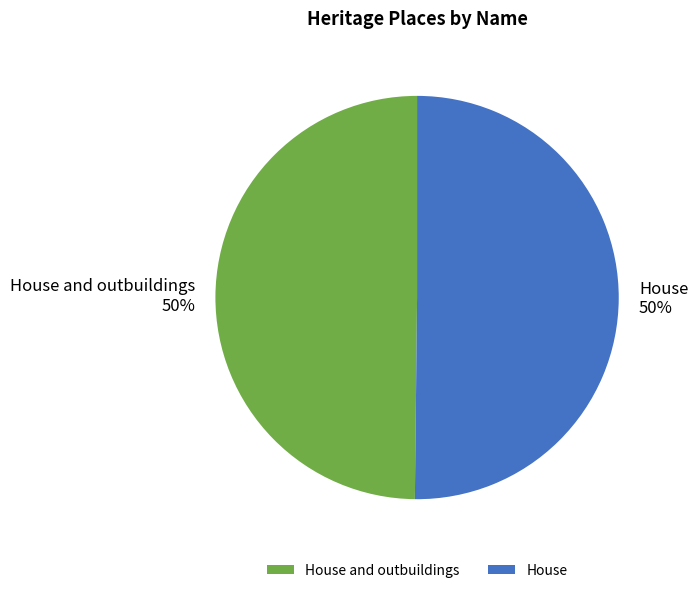

How many slices are in this pie chart?

2